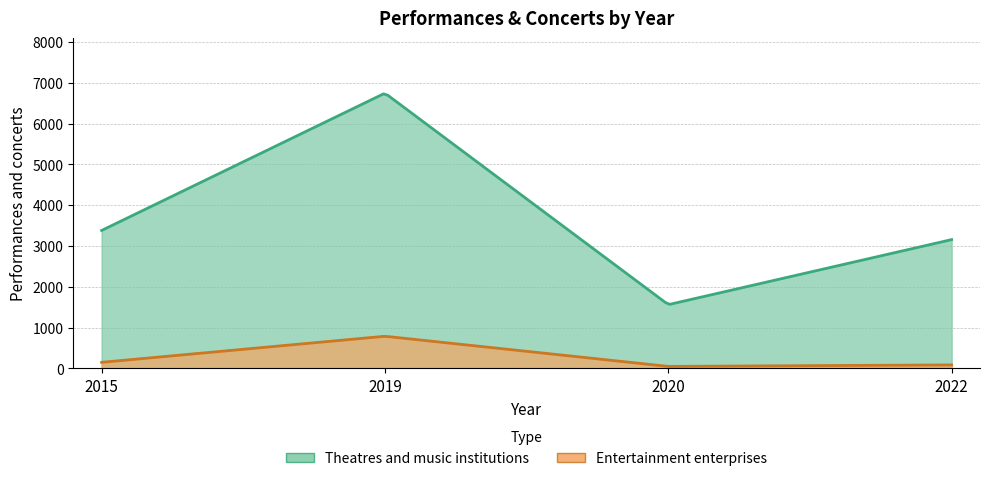

Rank the series at 2015 from lowest to highest value.

Entertainment enterprises, Theatres and music institutions